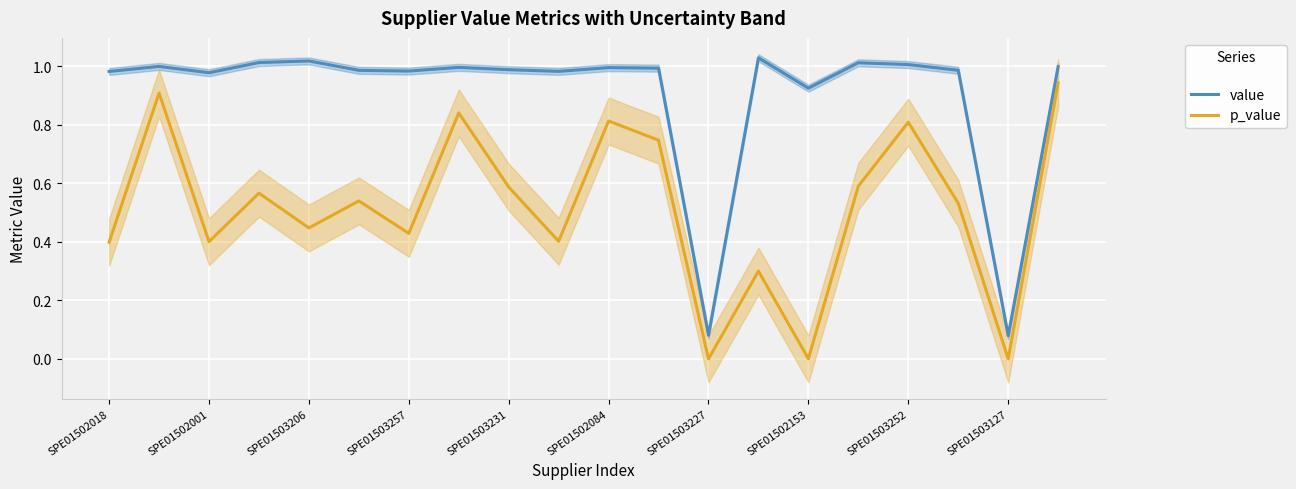

True or false: p_value and value cross at least once.

False